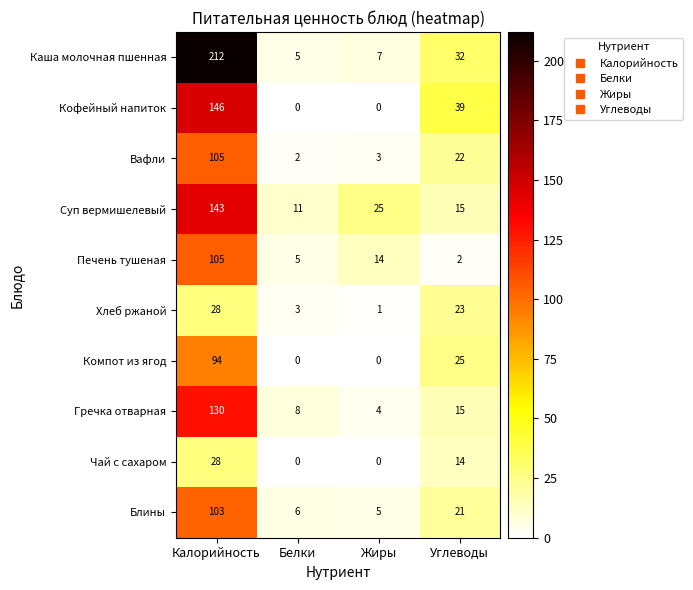

The value of Гречка отварная at Жиры is 4. True or false?

True